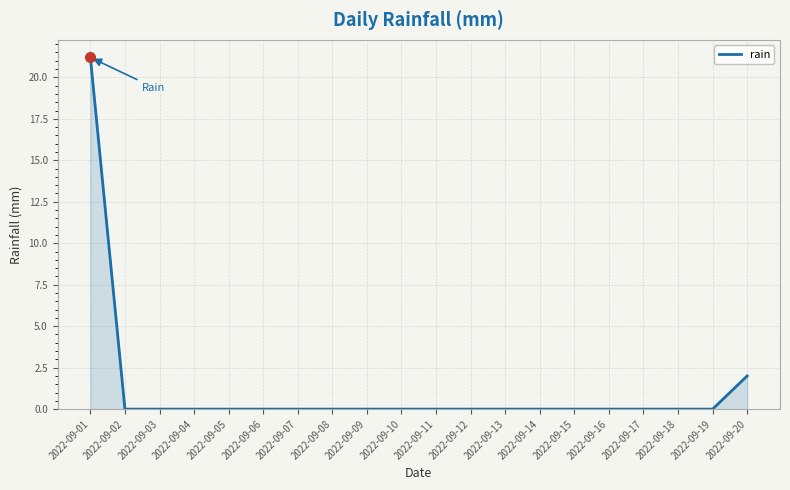

What is the average value?

1.2